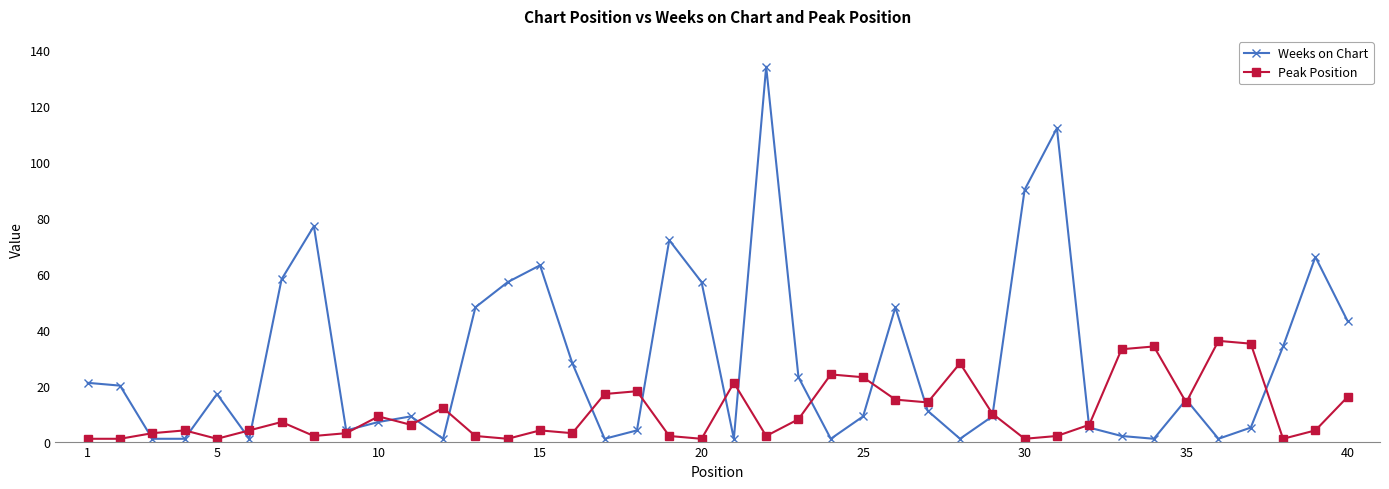

Which series ends up on top after the final intersection of Peak Position and Weeks on Chart?

Weeks on Chart